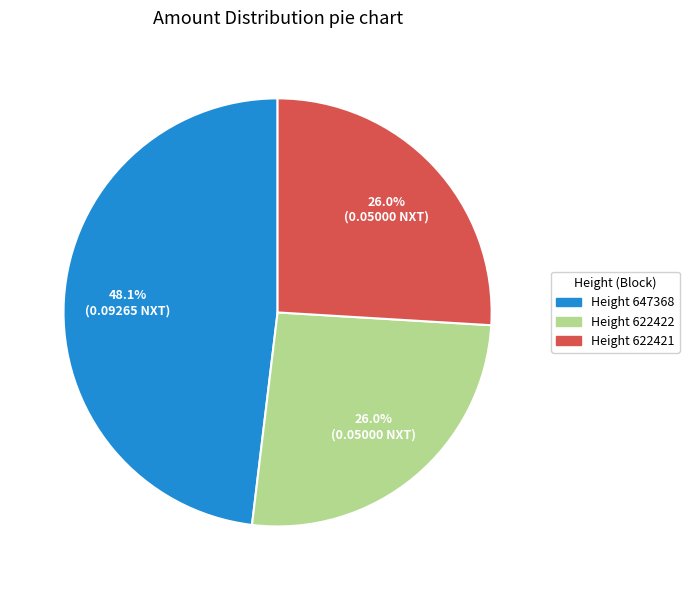

Is the sum of Height 622422 and Height 622421 greater than half?

Yes